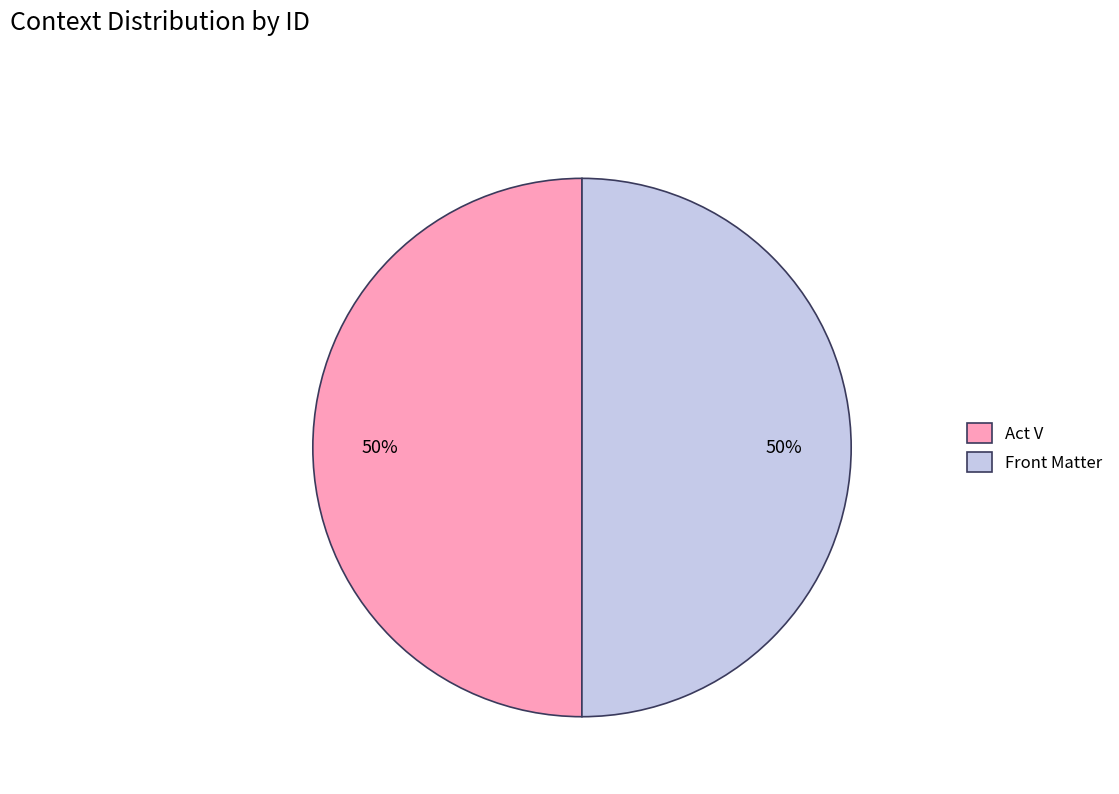

Do Front Matter and Act V together represent more than half of the pie?

Yes